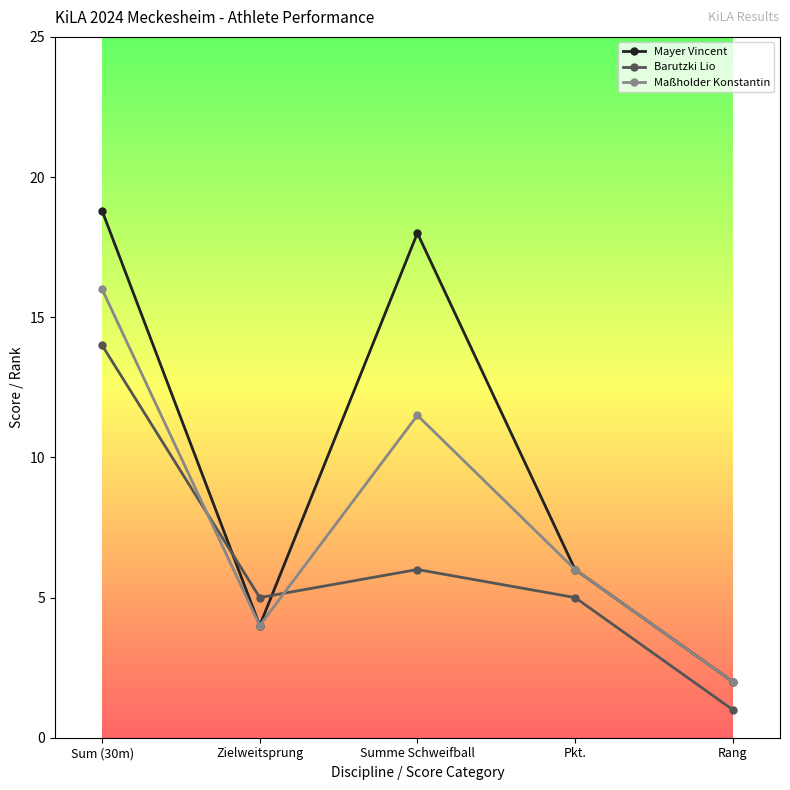

Rank the series at Summe Schweifball from lowest to highest value.

Barutzki Lio, Maßholder Konstantin, Mayer Vincent